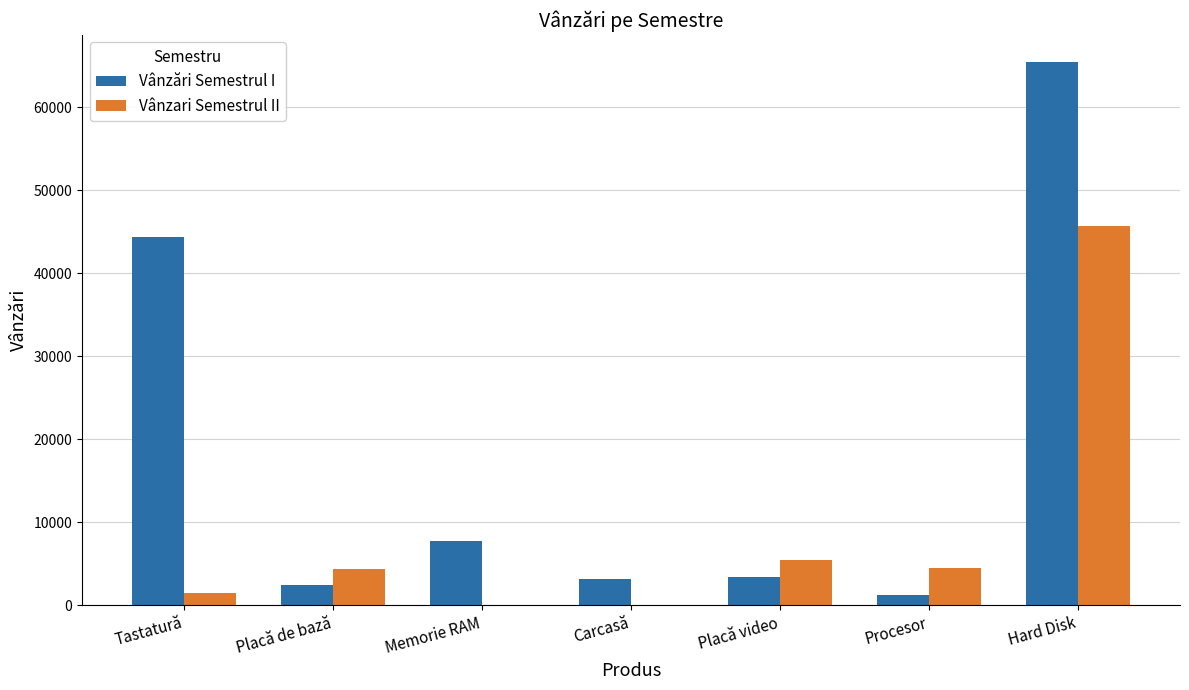

What is the spread (max minus min) of values at Memorie RAM?

7688